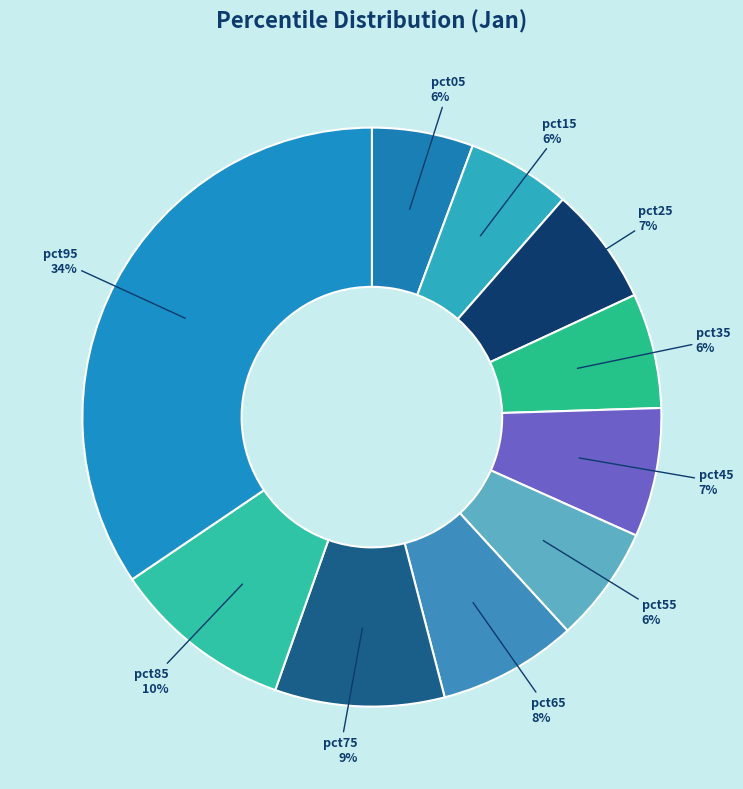

Which slice is the largest?

pct95